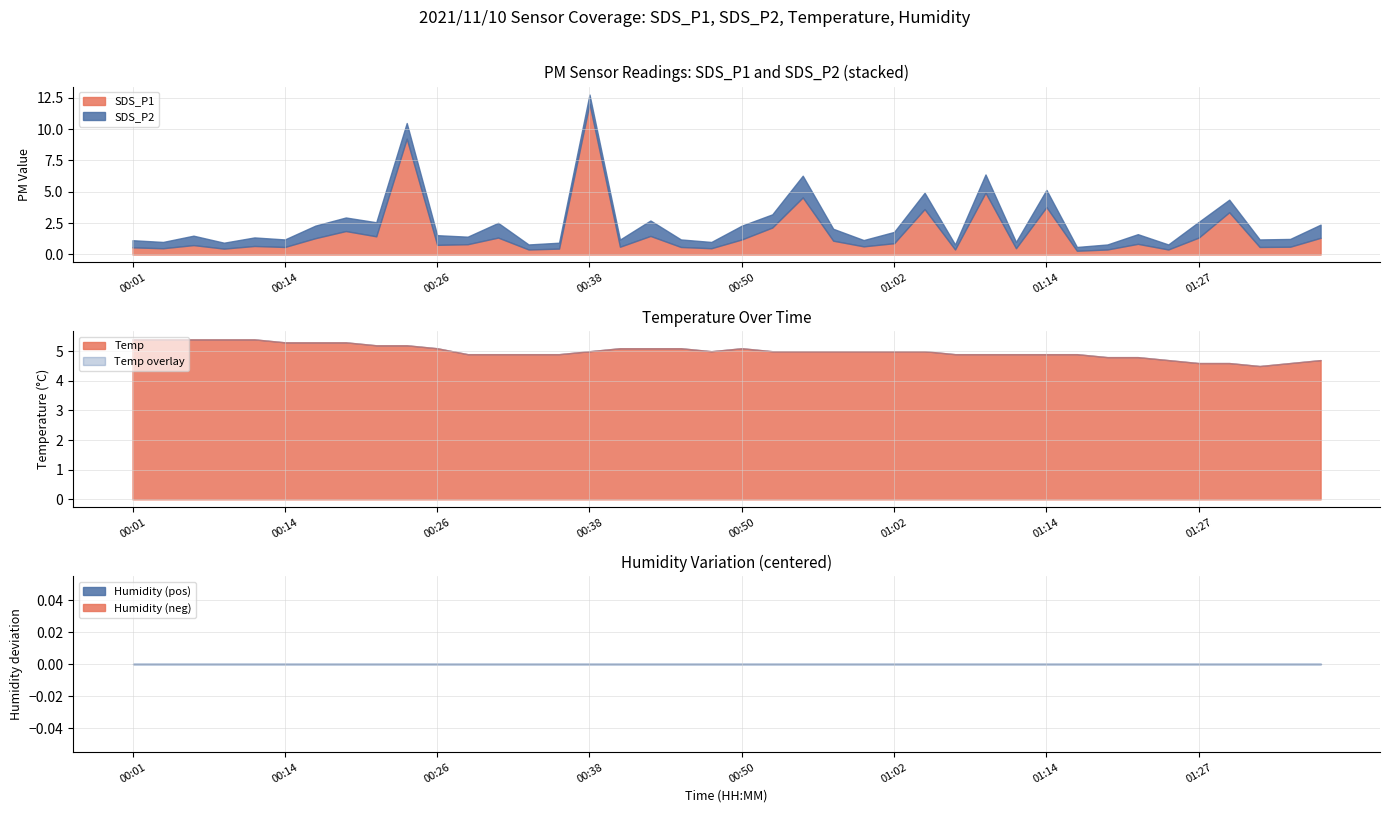

Reading left to right, list all the values displayed in this chart.

SDS_P1: 00:01=0.6	00:04=0.5	00:06=0.8	00:09=0.5	00:11=0.7	00:14=0.6	00:16=1.3	00:18=1.9	00:21=1.4	00:23=9.2	00:26=0.8	00:28=0.8	00:31=1.4	00:33=0.4	00:35=0.5	00:38=12.0	00:40=0.6	00:43=1.5	00:45=0.6	00:48=0.5	00:50=1.2	00:52=2.1	00:55=4.5	00:57=1.1	01:00=0.7	01:02=0.9	01:05=3.6	01:07=0.4	01:10=4.9	01:12=0.5	01:14=3.8	01:17=0.3	01:19=0.4	01:22=0.8	01:24=0.4	01:27=1.4	01:29=3.4	01:31=0.6	01:34=0.6	01:36=1.3
SDS_P2: 00:01=0.6	00:04=0.5	00:06=0.8	00:09=0.5	00:11=0.7	00:14=0.6	00:16=1.0	00:18=1.1	00:21=1.1	00:23=1.2	00:26=0.8	00:28=0.6	00:31=1.2	00:33=0.4	00:35=0.5	00:38=0.7	00:40=0.6	00:43=1.2	00:45=0.6	00:48=0.5	00:50=1.1	00:52=1.1	00:55=1.7	00:57=0.9	01:00=0.5	01:02=0.9	01:05=1.3	01:07=0.4	01:10=1.4	01:12=0.5	01:14=1.4	01:17=0.3	01:19=0.4	01:22=0.8	01:24=0.4	01:27=1.2	01:29=1.0	01:31=0.6	01:34=0.6	01:36=1.1
Temp: 00:01=5.4	00:04=5.4	00:06=5.4	00:09=5.4	00:11=5.4	00:14=5.3	00:16=5.3	00:18=5.3	00:21=5.2	00:23=5.2	00:26=5.1	00:28=4.9	00:31=4.9	00:33=4.9	00:35=4.9	00:38=5.0	00:40=5.1	00:43=5.1	00:45=5.1	00:48=5.0	00:50=5.1	00:52=5.0	00:55=5.0	00:57=5.0	01:00=5.0	01:02=5.0	01:05=5.0	01:07=4.9	01:10=4.9	01:12=4.9	01:14=4.9	01:17=4.9	01:19=4.8	01:22=4.8	01:24=4.7	01:27=4.6	01:29=4.6	01:31=4.5	01:34=4.6	01:36=4.7
Humidity: 00:01=99.9	00:04=99.9	00:06=99.9	00:09=99.9	00:11=99.9	00:14=99.9	00:16=99.9	00:18=99.9	00:21=99.9	00:23=99.9	00:26=99.9	00:28=99.9	00:31=99.9	00:33=99.9	00:35=99.9	00:38=99.9	00:40=99.9	00:43=99.9	00:45=99.9	00:48=99.9	00:50=99.9	00:52=99.9	00:55=99.9	00:57=99.9	01:00=99.9	01:02=99.9	01:05=99.9	01:07=99.9	01:10=99.9	01:12=99.9	01:14=99.9	01:17=99.9	01:19=99.9	01:22=99.9	01:24=99.9	01:27=99.9	01:29=99.9	01:31=99.9	01:34=99.9	01:36=99.9